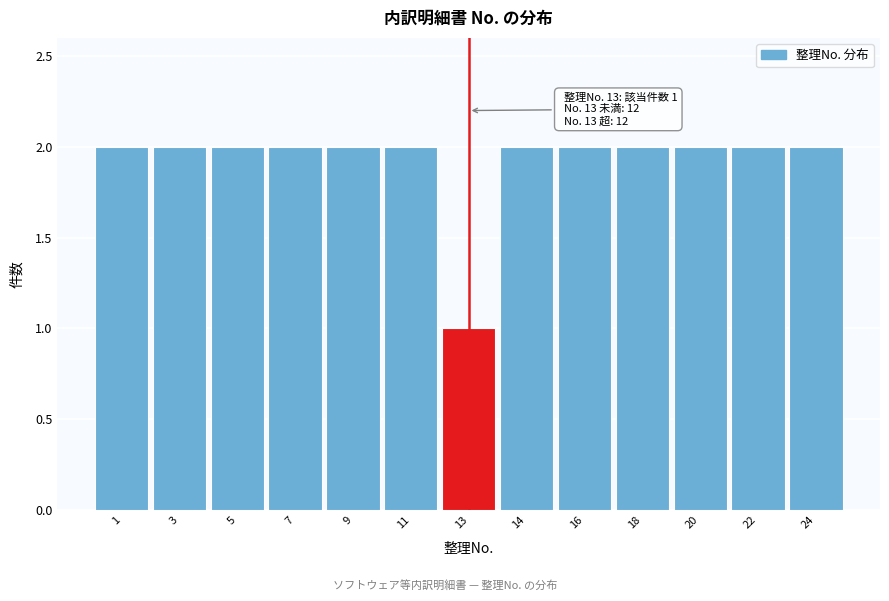

Reading right to left, what are all the values shown in this chart?

24=2	22=2	20=2	18=2	16=2	14=2	13=1	11=2	9=2	7=2	5=2	3=2	1=2